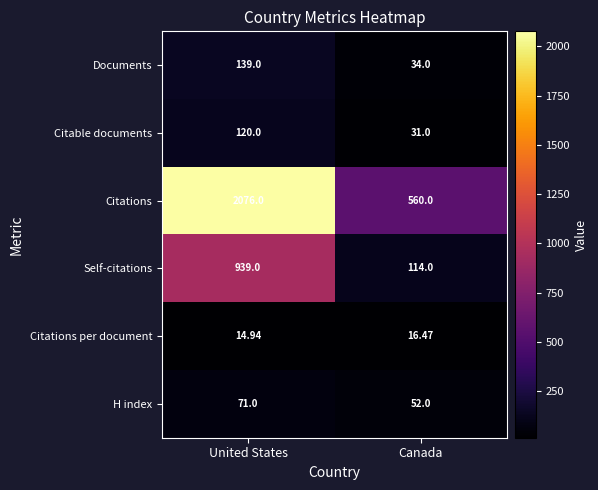

List the series in order of their peak value, highest first.

Citations, Self-citations, Documents, Citable documents, H index, Citations per document